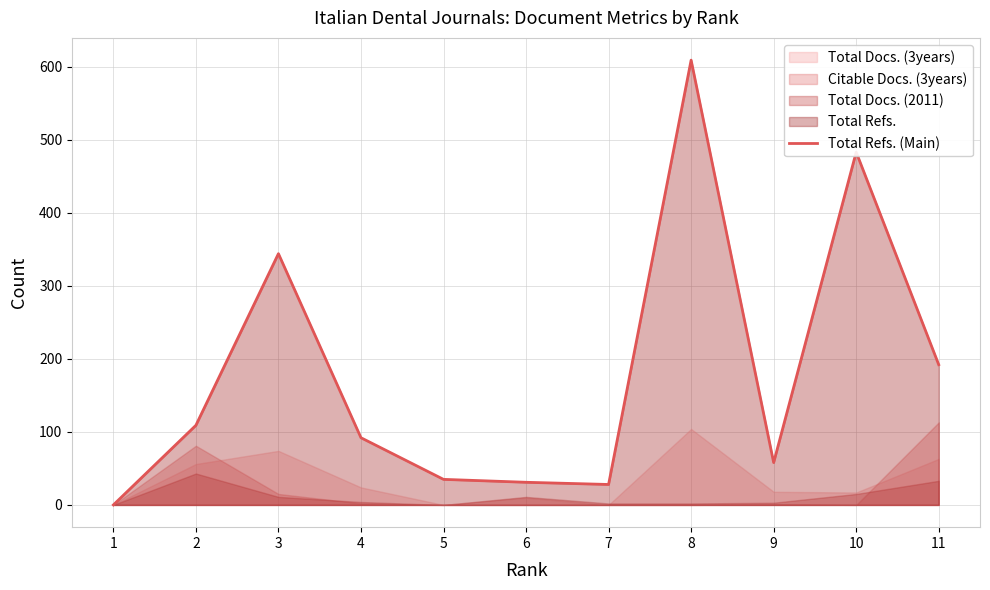

Which has a higher value, 11 or 1?

11